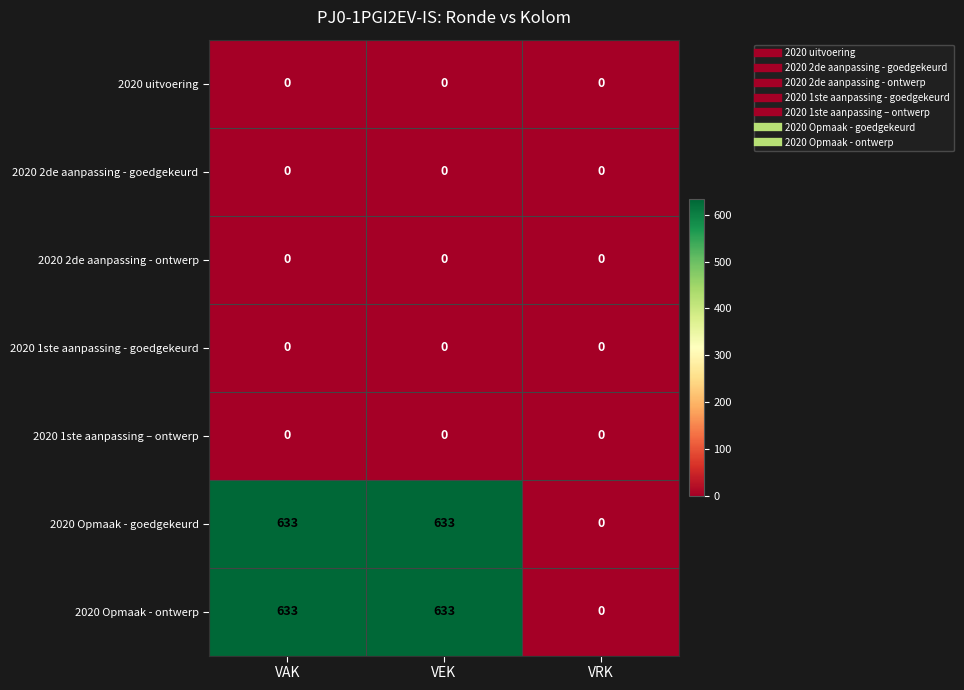

What is the total value across all series at VEK?

1266